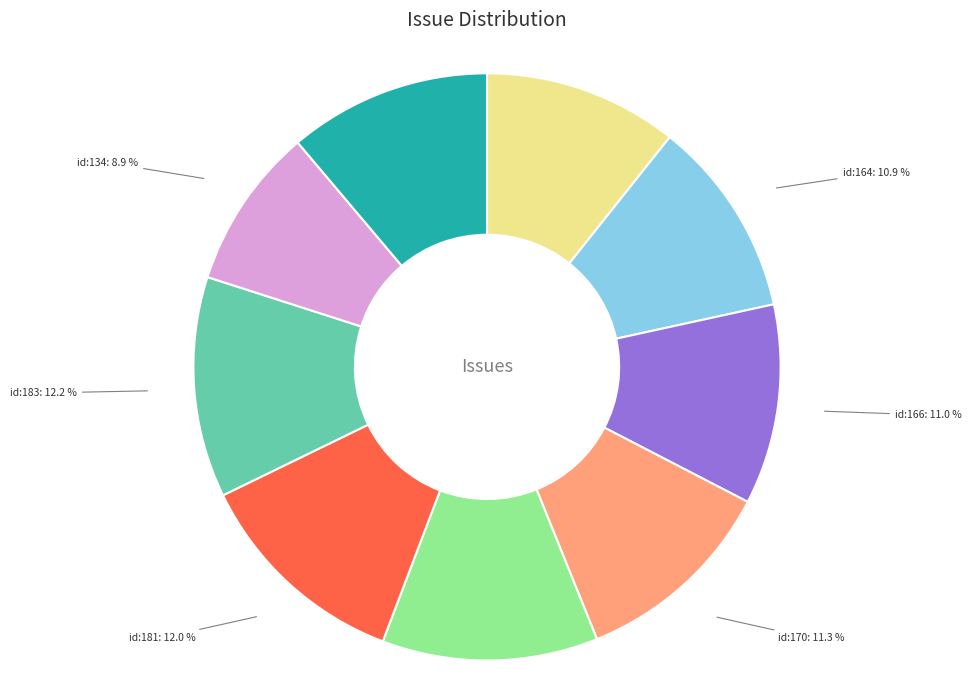

Does any single category account for the majority?

No